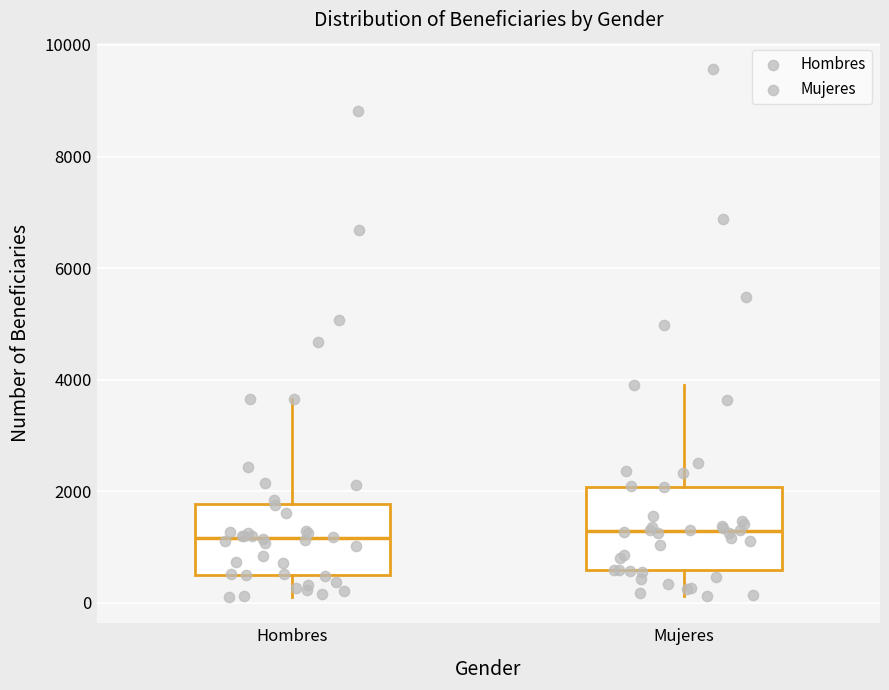

Comparing the boxes themselves (not the whiskers), which one is the tallest?

Mujeres